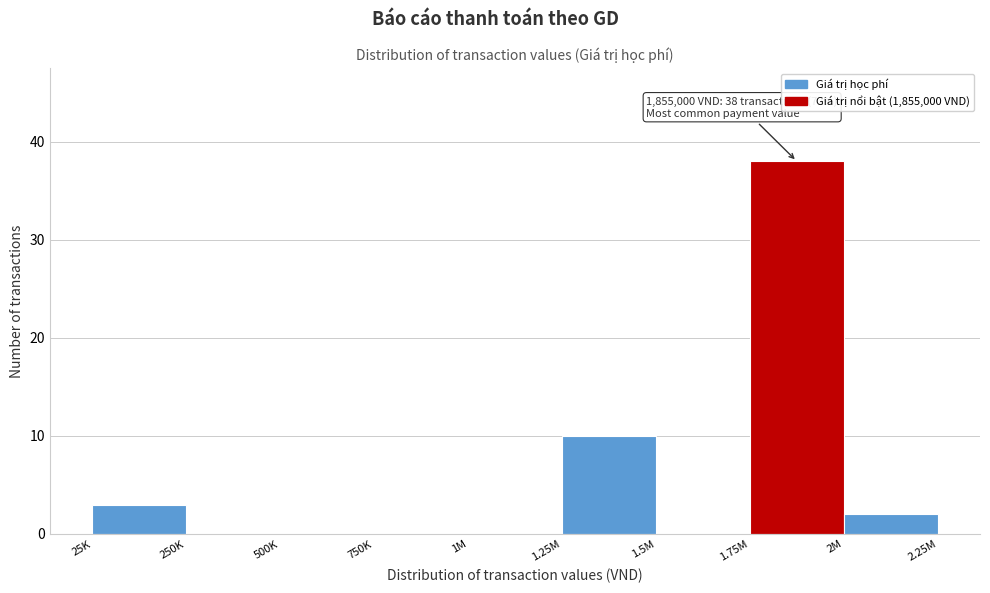

Reading left to right, list all the values displayed in this chart.

25K=3	250K=0	500K=0	750K=0	1M=0	1.25M=10	1.5M=0	1.75M=38	2M=2